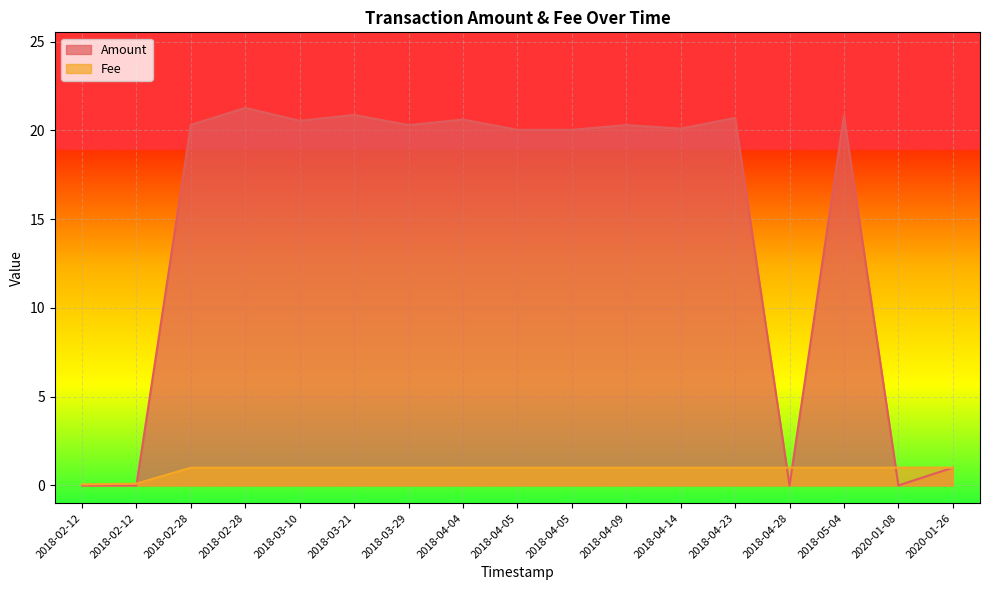

True or false: Fee has more than 2 points higher than both neighbors.

False